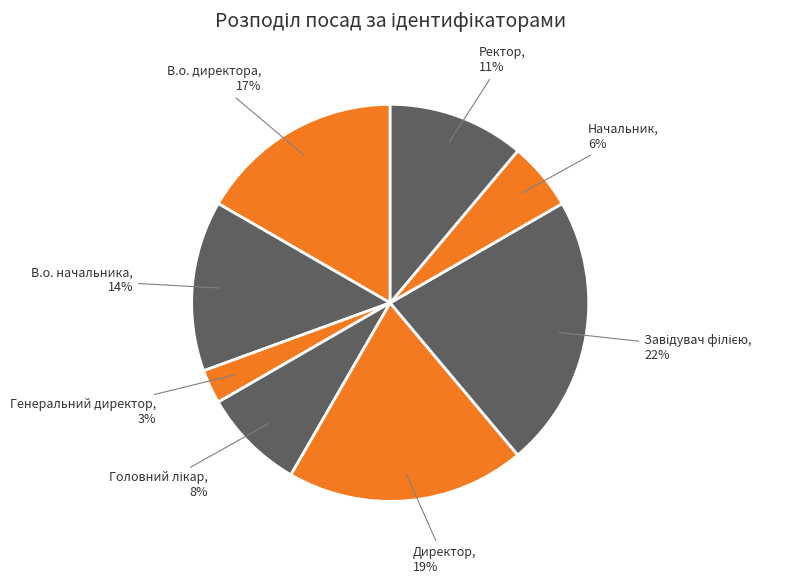

To the nearest percent, what is the combined percentage of В.о. директора and Директор?

36%